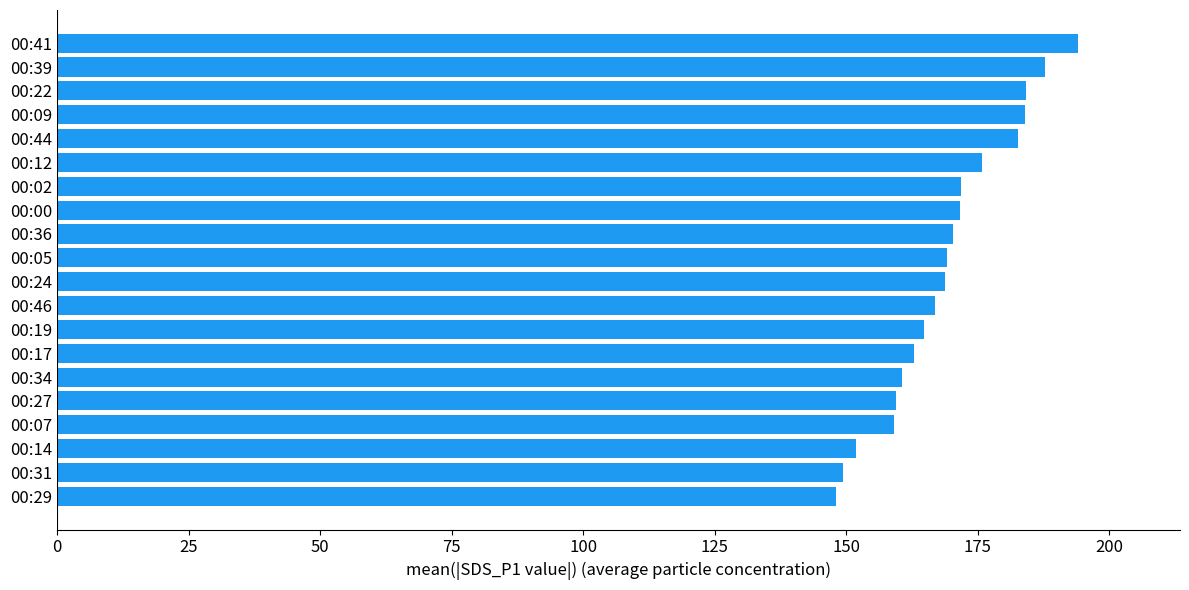

Between 00:22 and 00:19, which is larger?

00:22